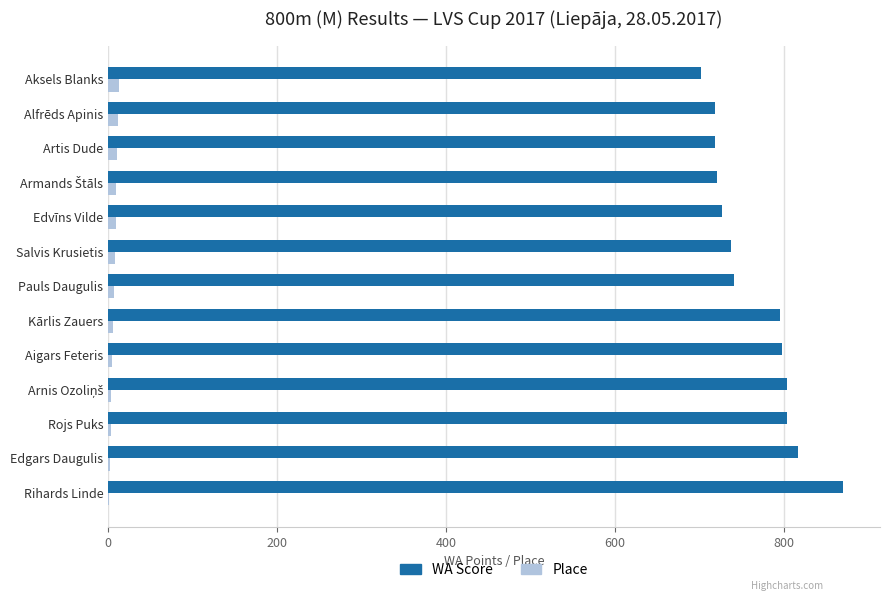

Is the value of Place at Kārlis Zauers greater than the value of WA Score at Artis Dude?

No